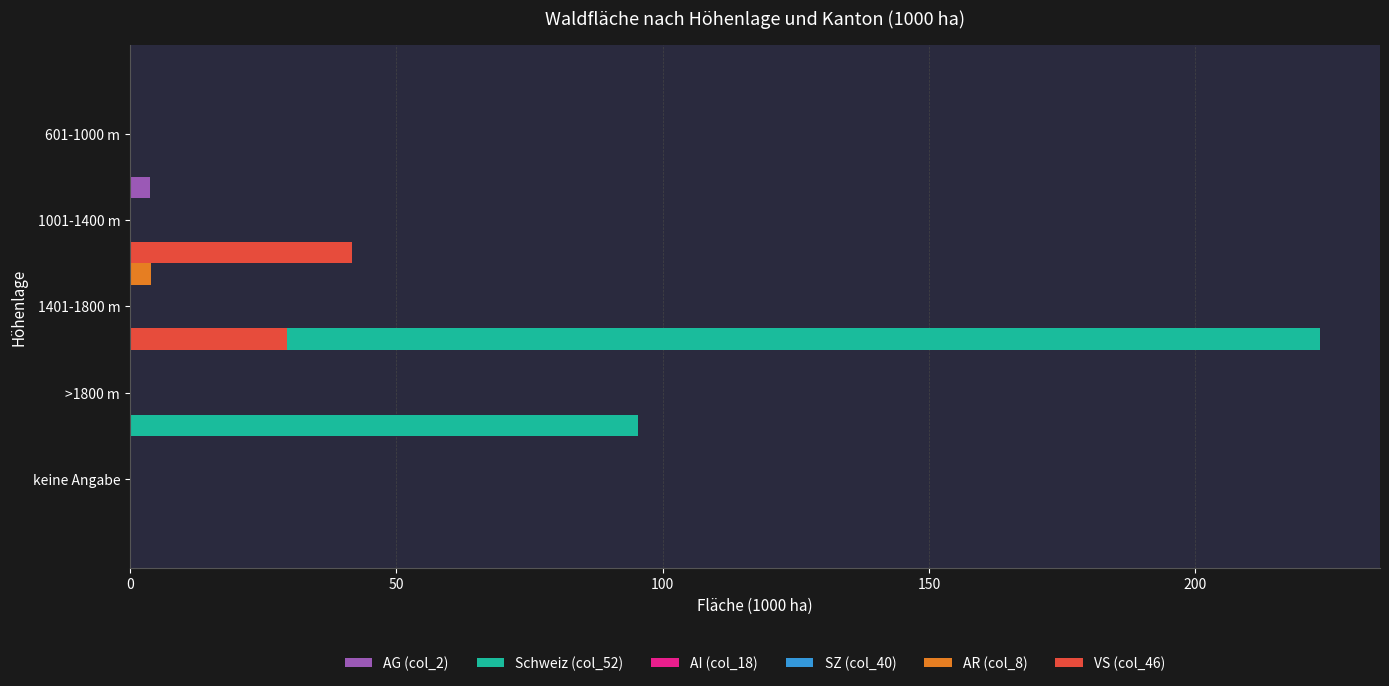

The value of SZ (col_40) at 0 is 0.1. True or false?

False